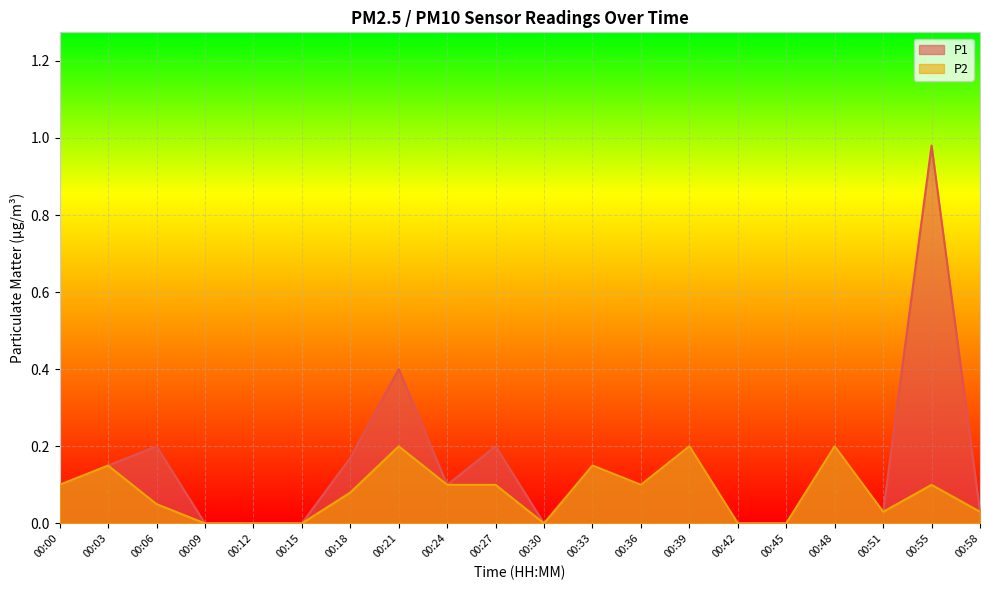

How many lines are shown in the chart?

2